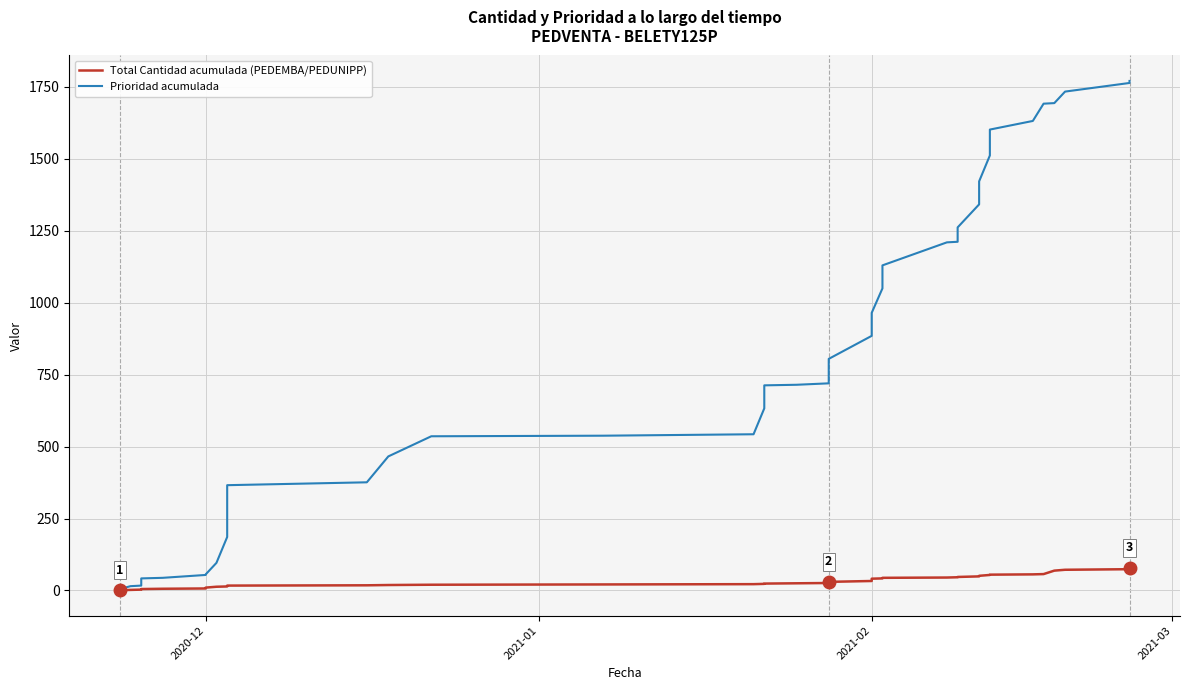

What is the highest value of the Prioridad acumulada series?

1771